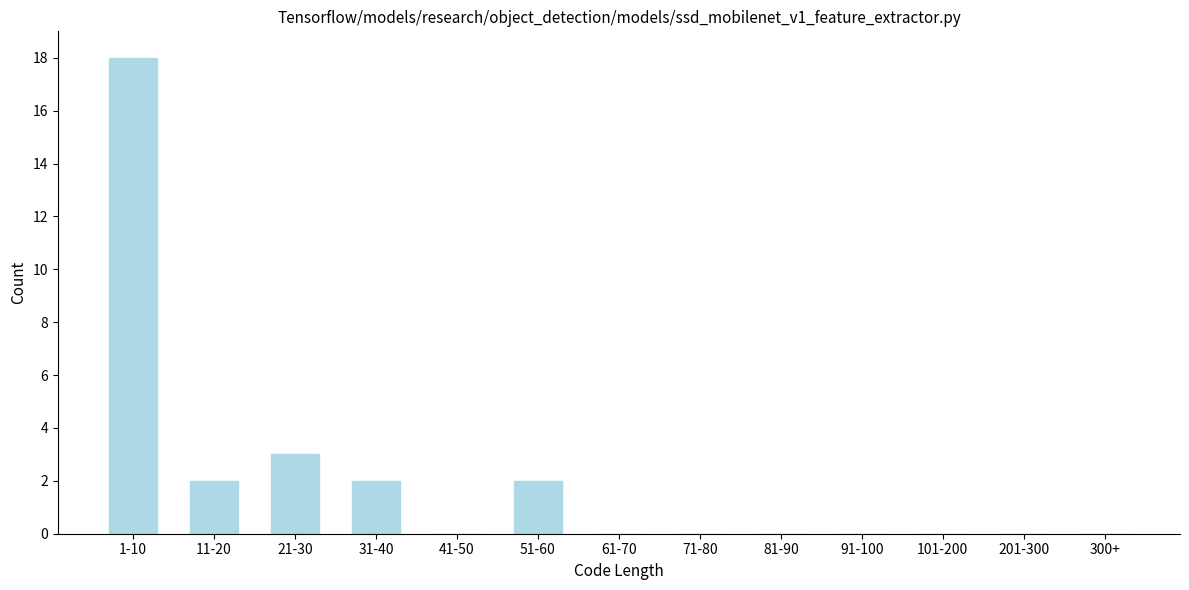

Reading left to right, list all the values displayed in this chart.

1-10=18	11-20=2	21-30=3	31-40=2	41-50=0	51-60=2	61-70=0	71-80=0	81-90=0	91-100=0	101-200=0	201-300=0	300+=0